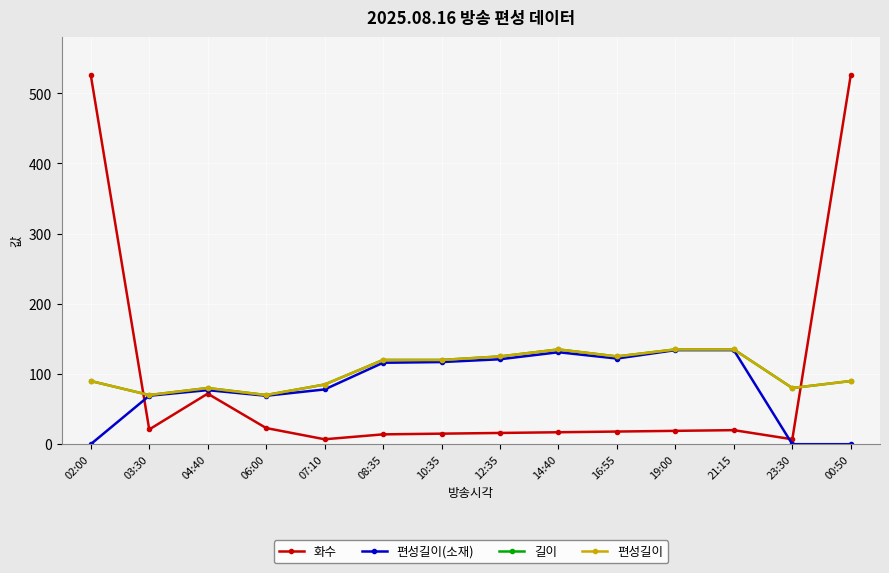

Which has a higher value, 04:40 or 06:00?

04:40